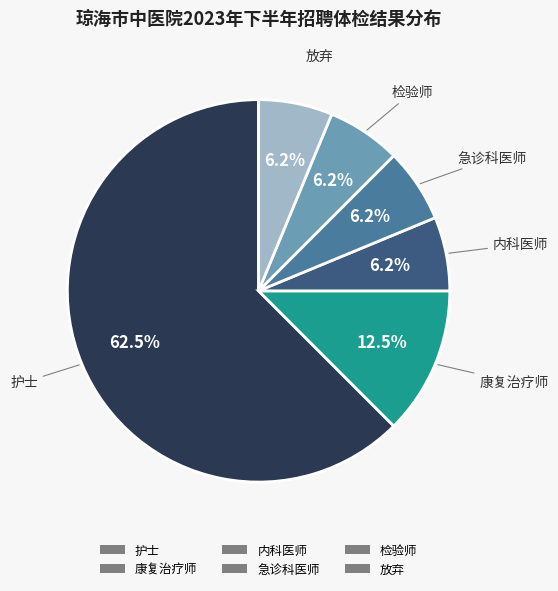

Is it true that 放弃 is 6% of the pie?

True